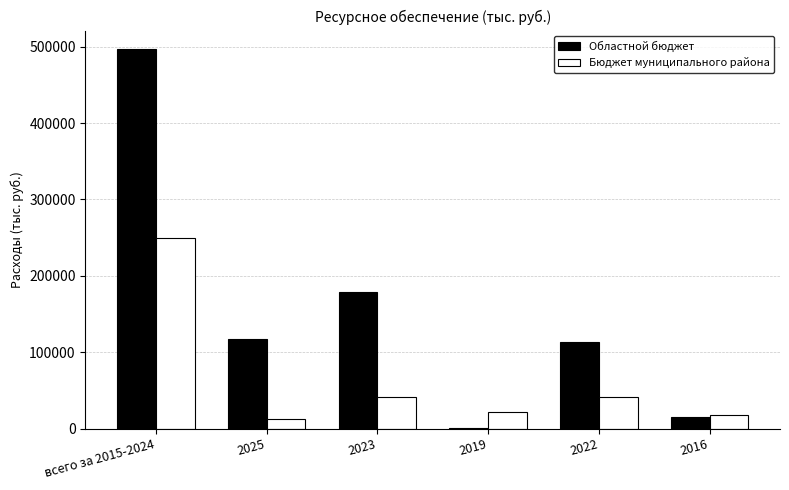

What is the sum of the Областной бюджет values at 2019 and 2022?

114007.2